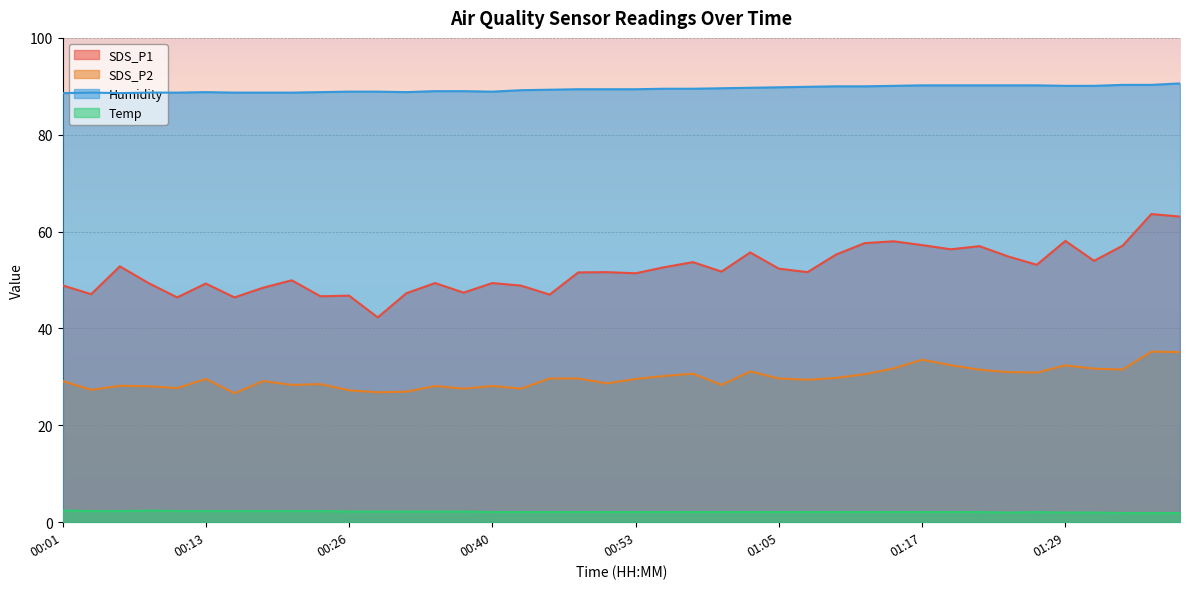

What is the spread (max minus min) of values at 00:01?

86.2